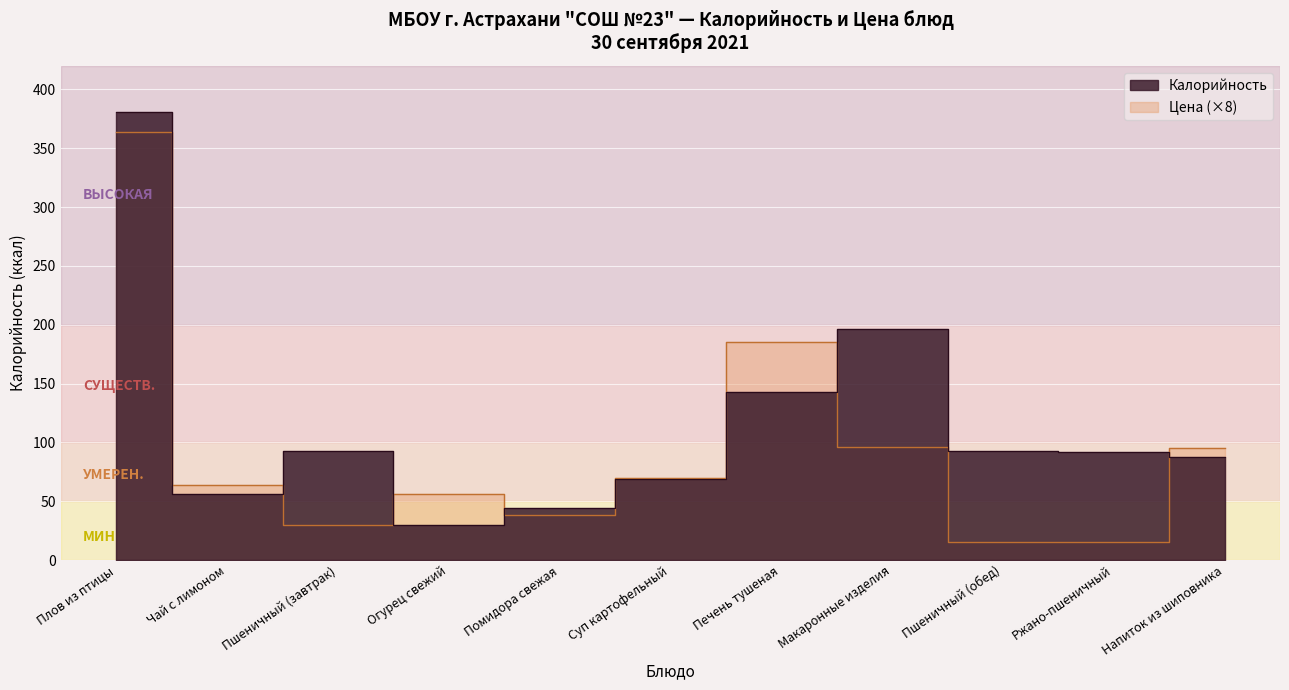

Which category has the highest value across all series?

Плов из птицы